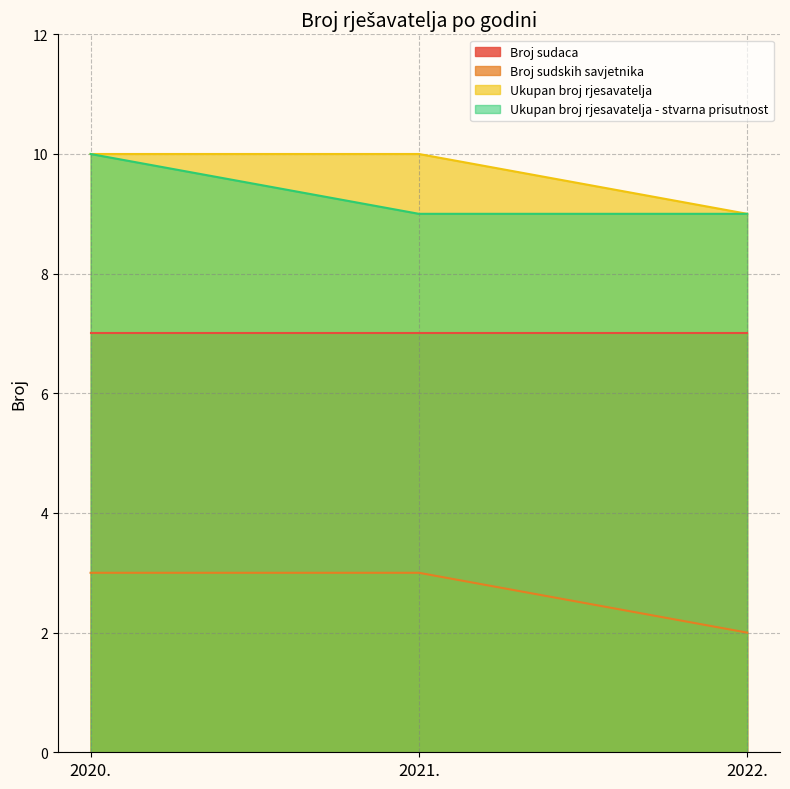

What is the total value across all series at 2020.?

30